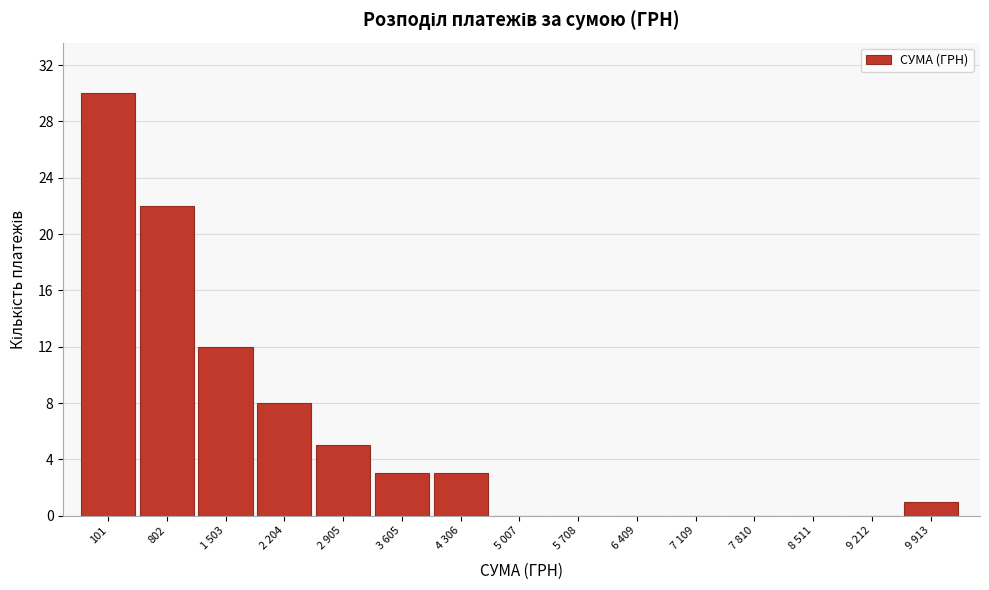

Reading left to right, extract all data points from this chart.

101=30	802=22	1 503=12	2 204=8	2 905=5	3 605=3	4 306=3	5 007=0	5 708=0	6 409=0	7 109=0	7 810=0	8 511=0	9 212=0	9 913=1